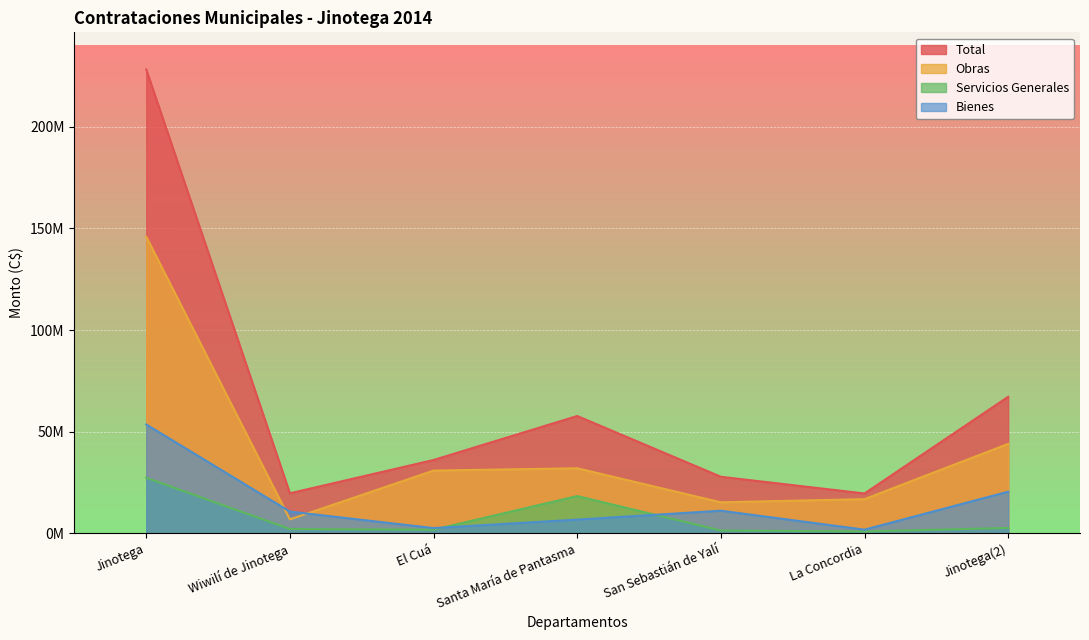

What position from the right is La Concordia?

2